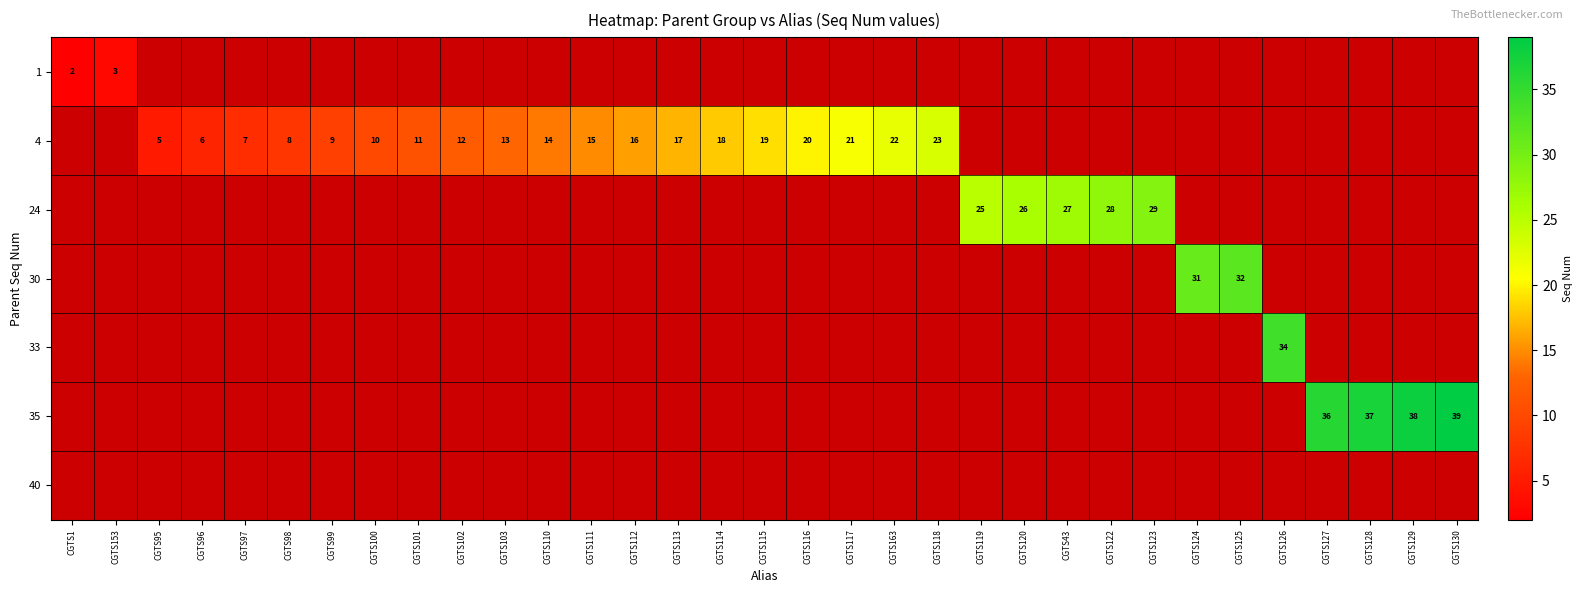

At how many categories does at least one series exceed 30?

7